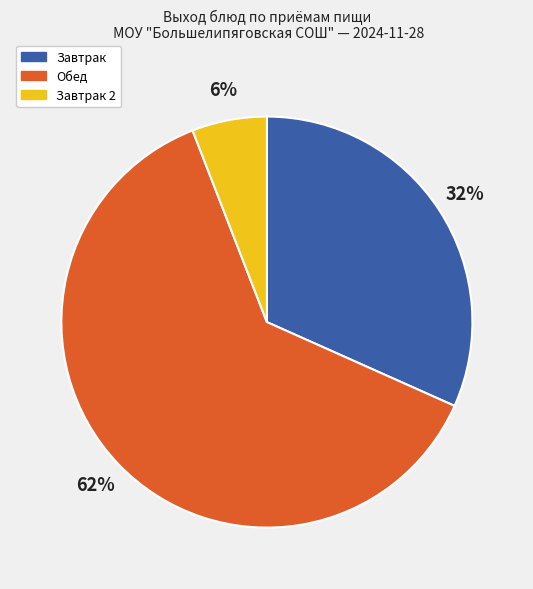

To the nearest percent, what is the average slice percentage?

33%